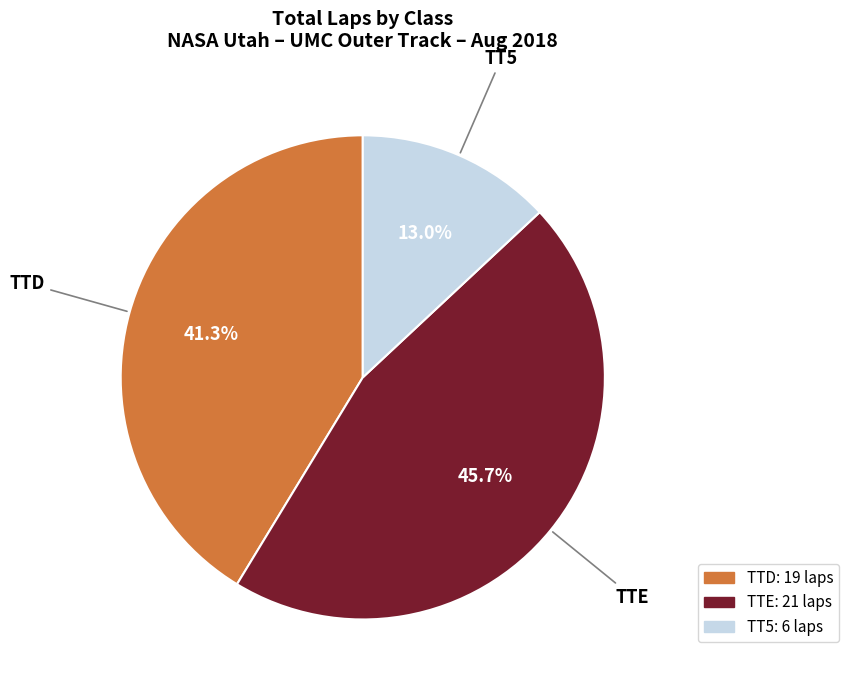

What is the total percentage of TTD and TTE?

87.0%